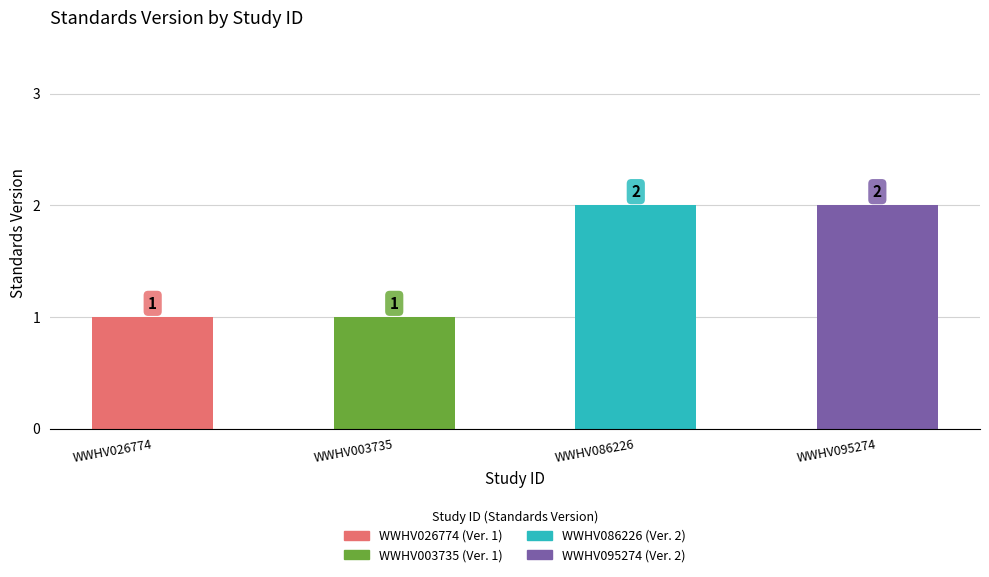

Reading right to left, extract all data points from this chart.

2	2	1	1